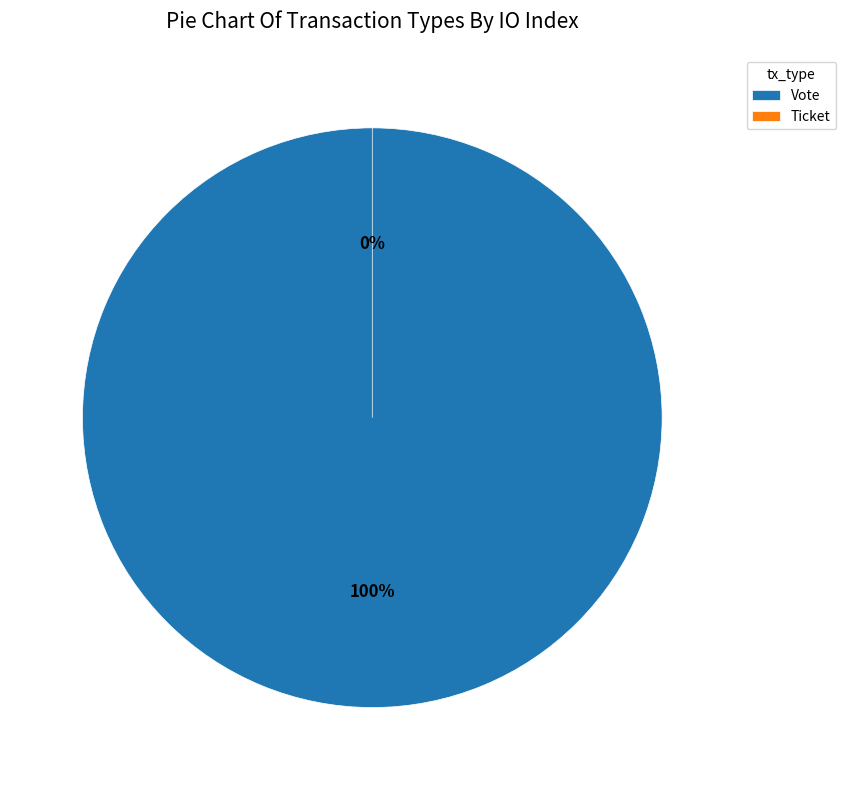

Combined, do Vote and Ticket account for over 50%?

Yes